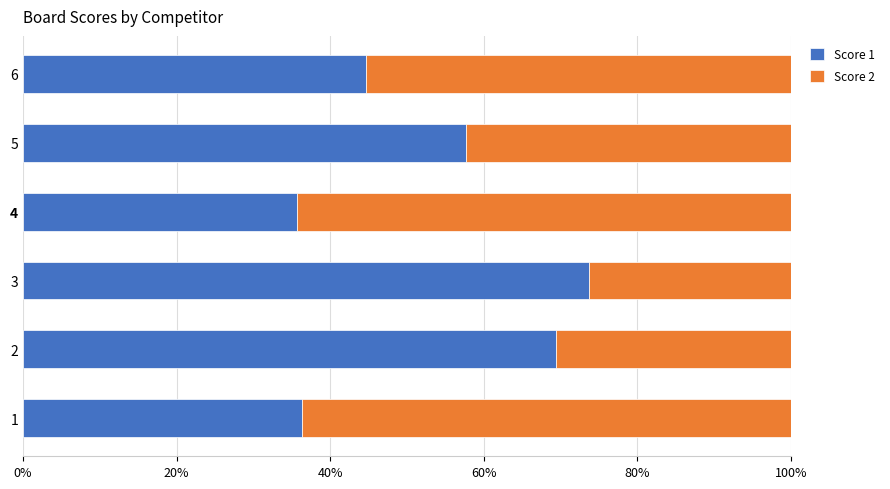

What is the difference between the maximum and second lowest values in the Score 1 series?

37.3